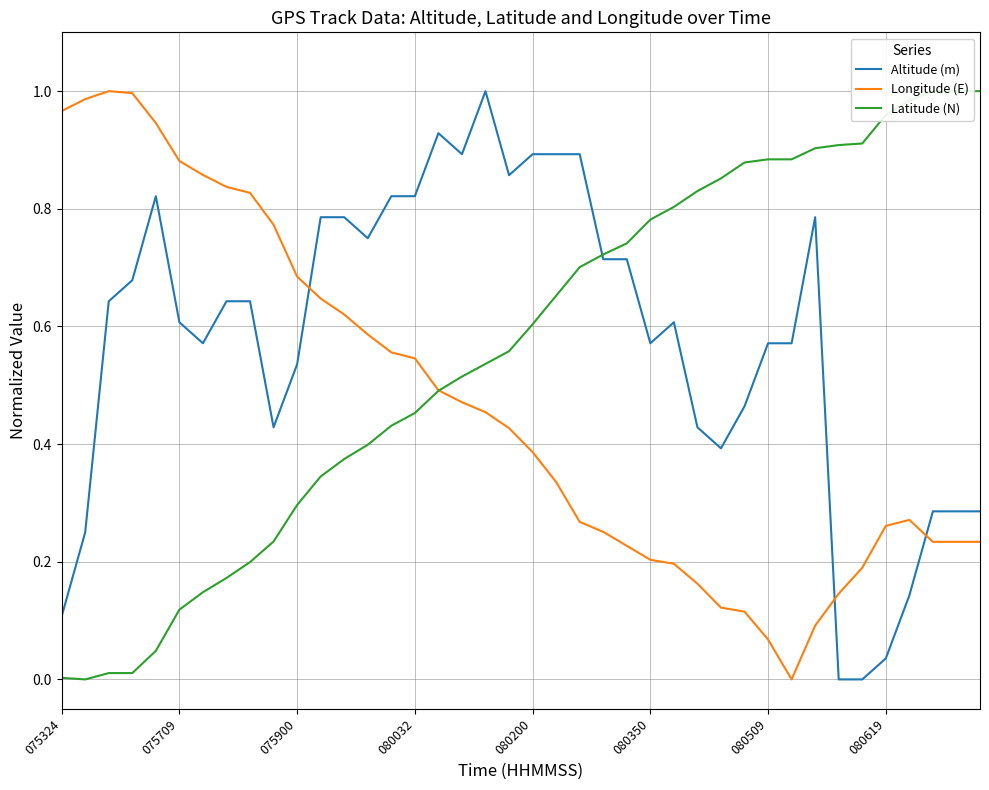

The value of Latitude (N) at 22 is 0.2. True or false?

False